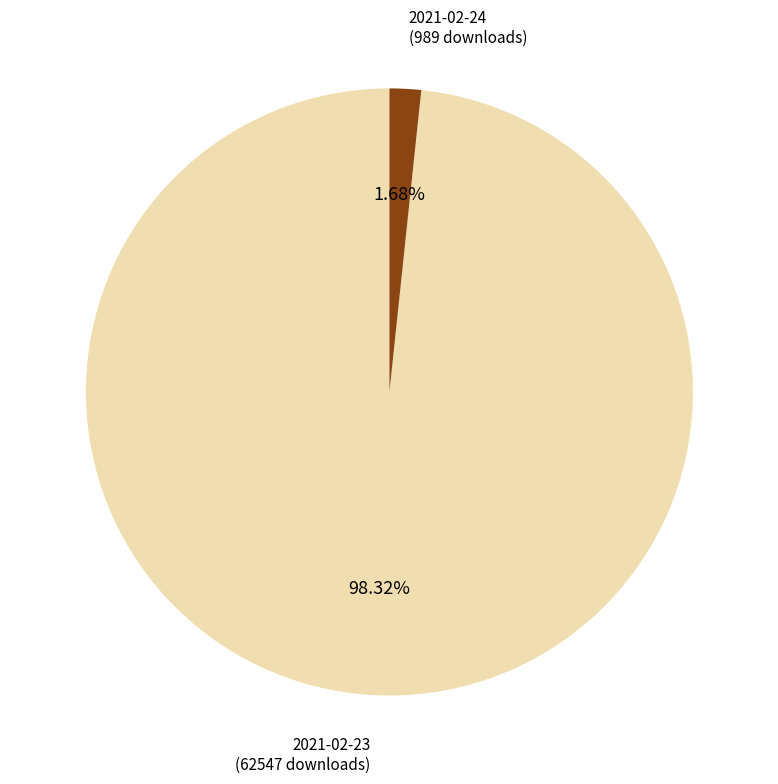

To the nearest percent, what is the average slice percentage?

50%